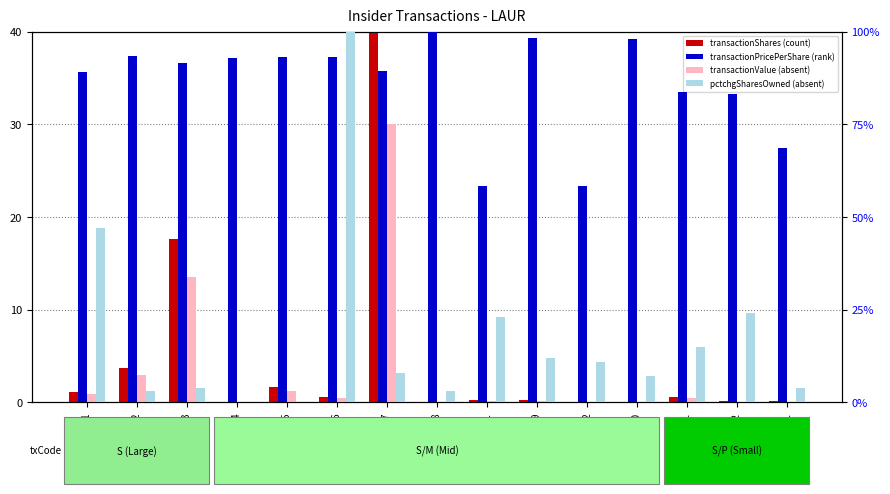

Between M-2 and P-1, which is larger?

P-1